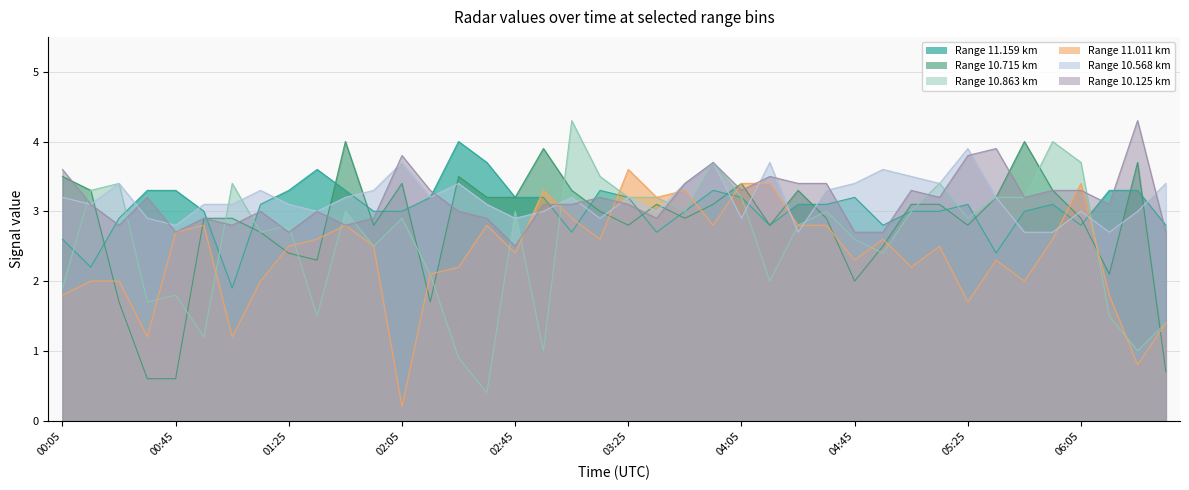

Between 2009/02/17 00:25 and 2009/02/17 01:15, which is larger?

2009/02/17 01:15